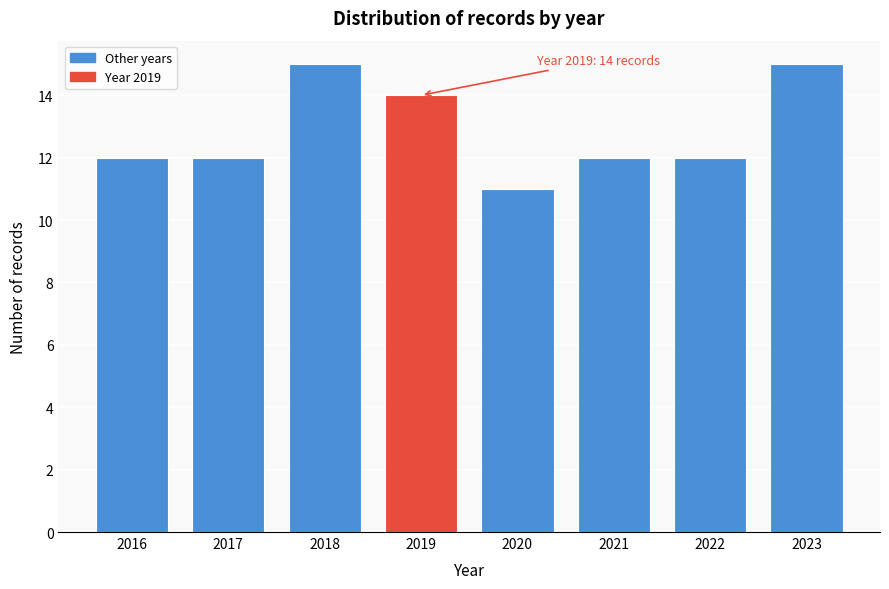

Reading right to left, extract all data points from this chart.

15	12	12	11	14	15	12	12